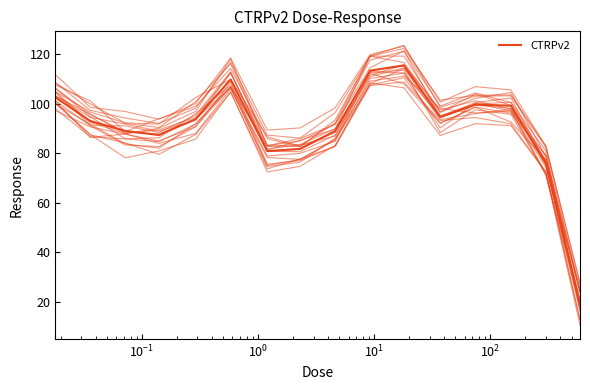

Is this an area chart (filled region under the line)?

No